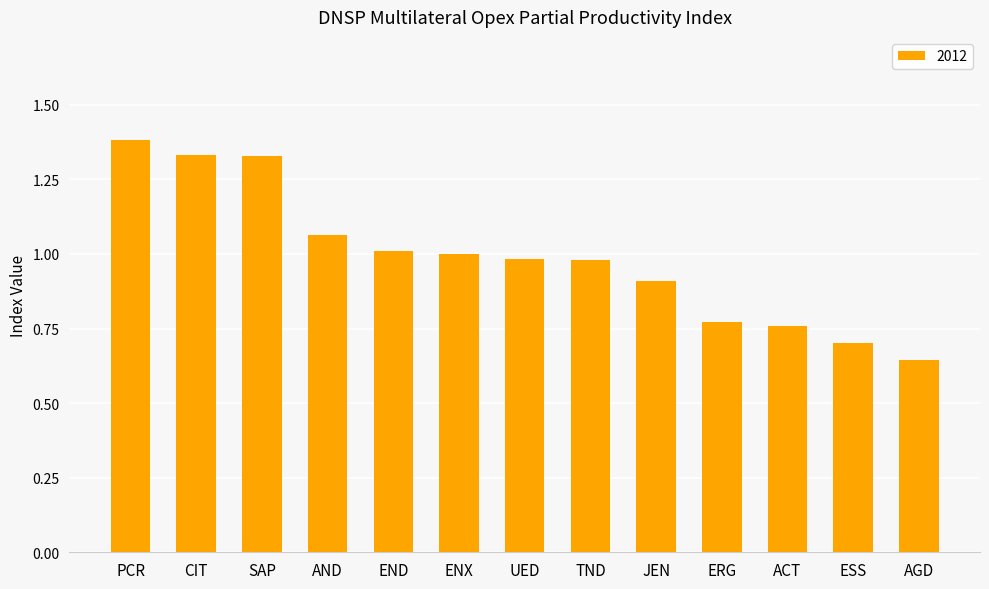

Which category has the lowest value across all series?

AGD